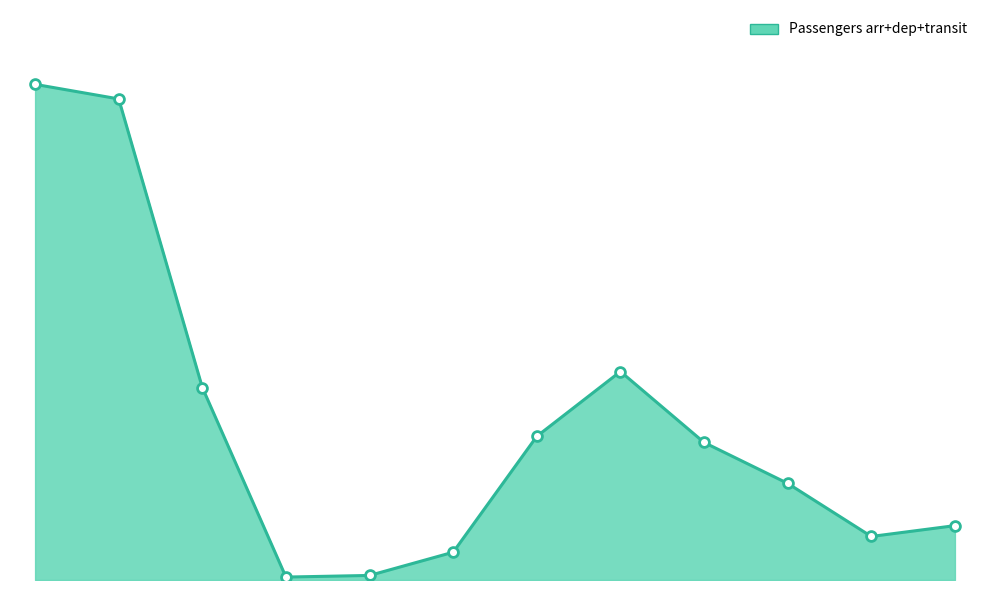

Is this an area chart (filled region under the line)?

Yes